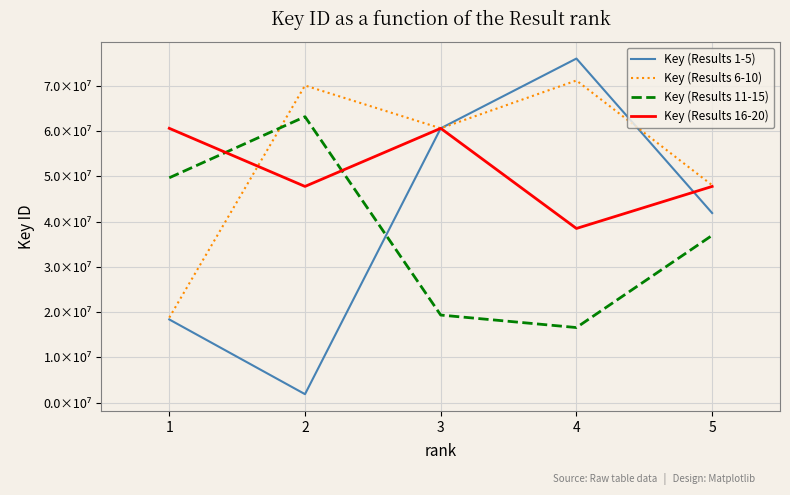

Does the chart display data point markers on the line(s)?

No